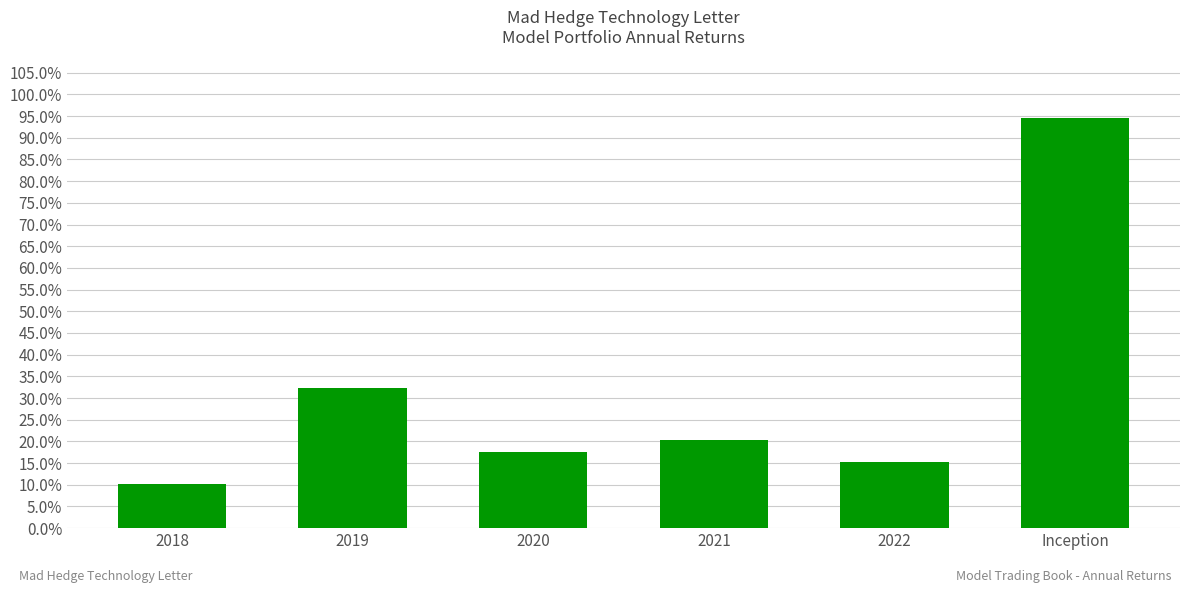

List the labels in order of value, largest first.

Inception, 2019, 2021, 2020, 2022, 2018